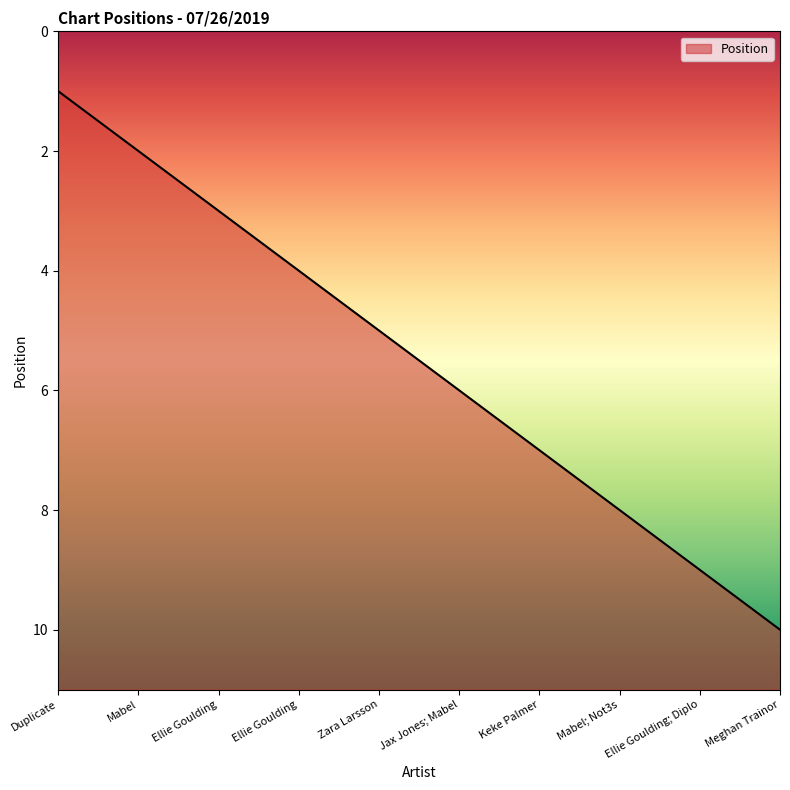

How many categories are shown in the chart?

10